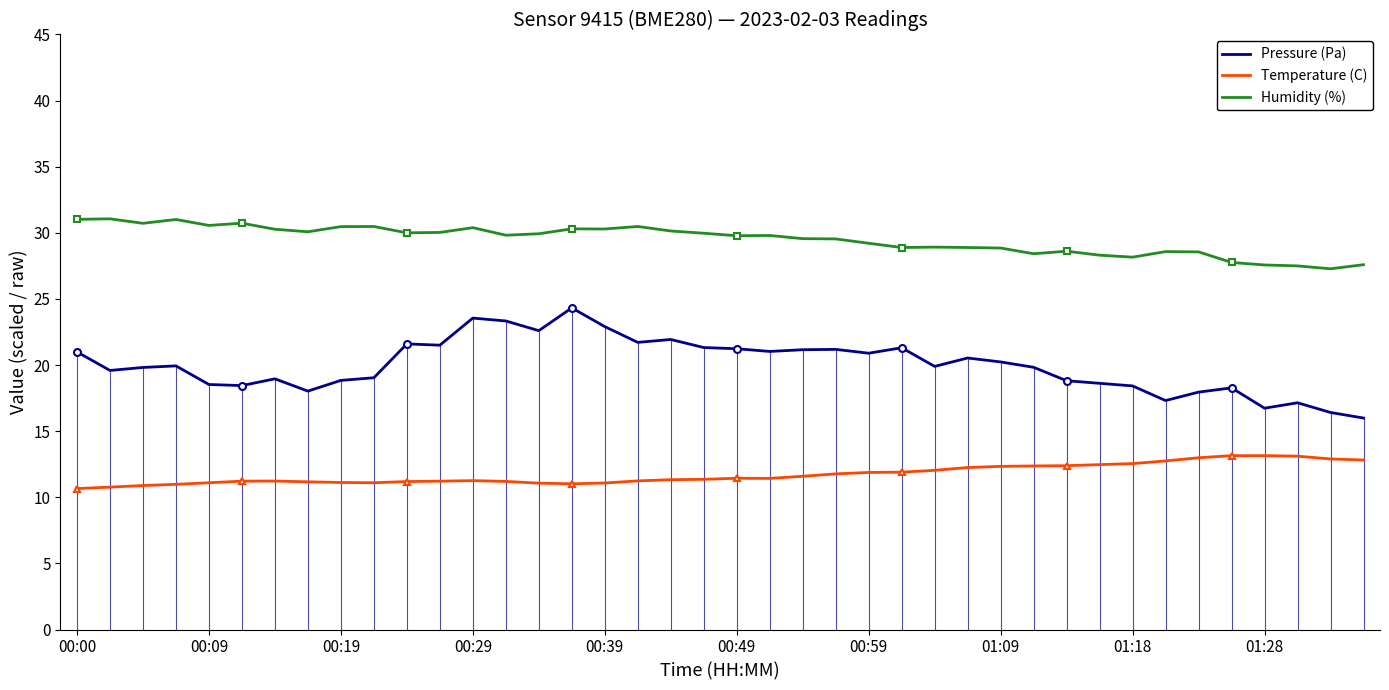

Reading left to right, list all the values displayed in this chart.

Pressure (Pa): 21.0	19.6	19.8	19.9	18.5	18.4	19.0	18.0	18.8	19.0	21.6	21.5	23.6	23.3	22.6	24.3	22.9	21.7	21.9	21.3	21.2	21.0	21.2	21.2	20.9	21.3	19.9	20.5	20.2	19.8	18.8	18.6	18.4	17.3	18.0	18.3	16.7	17.1	16.4	16.0
Temperature (C): 10.7	10.8	10.9	11.0	11.1	11.2	11.2	11.2	11.1	11.1	11.2	11.2	11.3	11.2	11.1	11.0	11.1	11.2	11.3	11.4	11.4	11.4	11.6	11.8	11.9	11.9	12.0	12.2	12.3	12.4	12.4	12.5	12.6	12.8	13.0	13.2	13.2	13.1	12.9	12.8
Humidity (%): 31.0	31.1	30.7	31.0	30.6	30.7	30.3	30.1	30.5	30.5	30.0	30.0	30.4	29.8	29.9	30.3	30.3	30.5	30.1	30.0	29.8	29.8	29.6	29.5	29.2	28.9	28.9	28.9	28.9	28.4	28.6	28.3	28.2	28.6	28.6	27.8	27.6	27.5	27.3	27.6